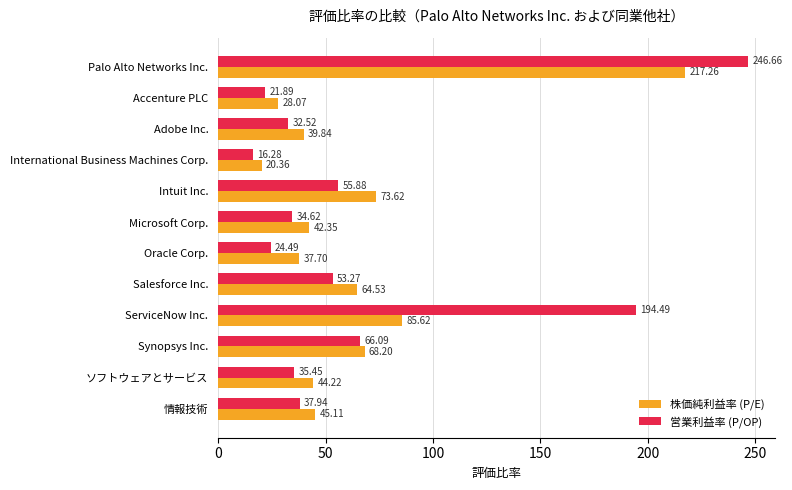

Which series has the largest total across all categories?

営業利益率 (P/OP)